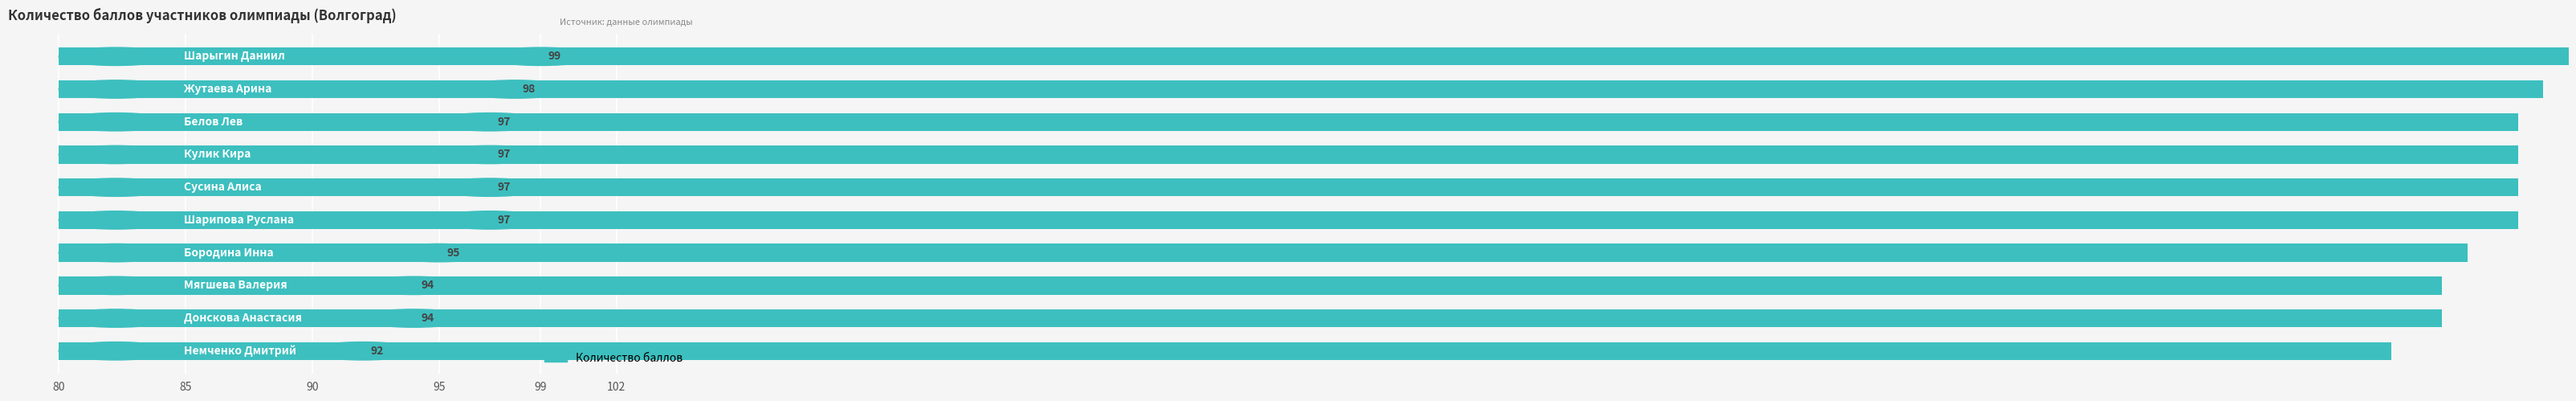

Count the number of categories in the chart.

10